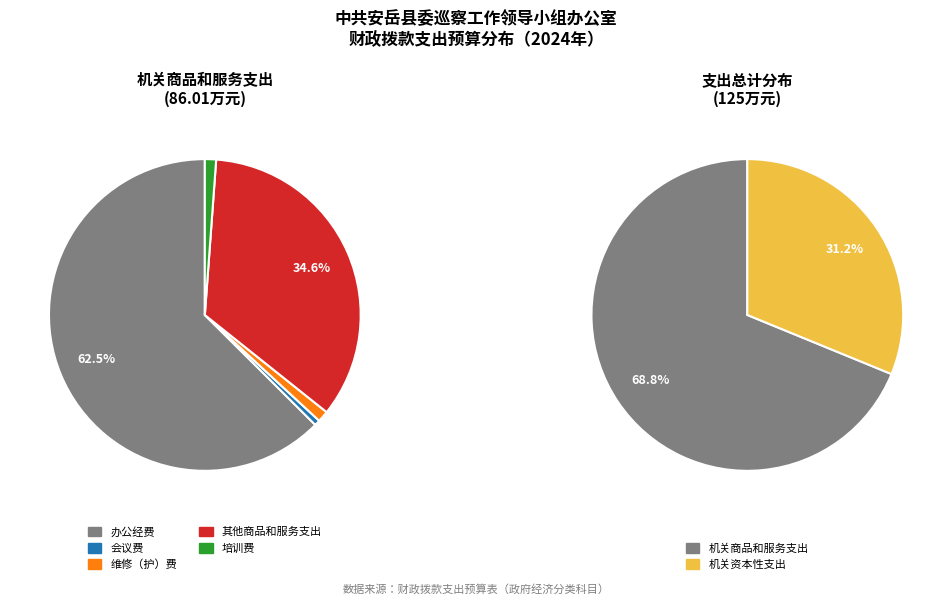

Between 会议费 and 其他商品和服务支出, which is larger?

其他商品和服务支出